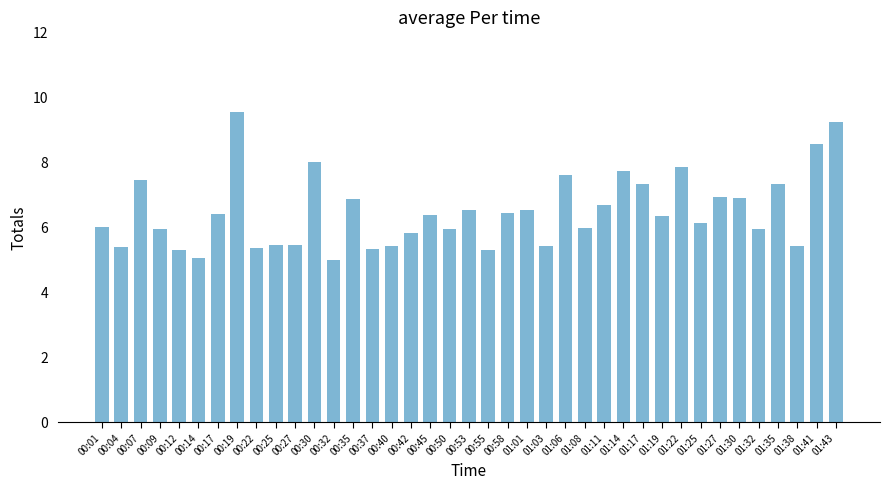

What is the label of the 22nd bar from the right?

00:45